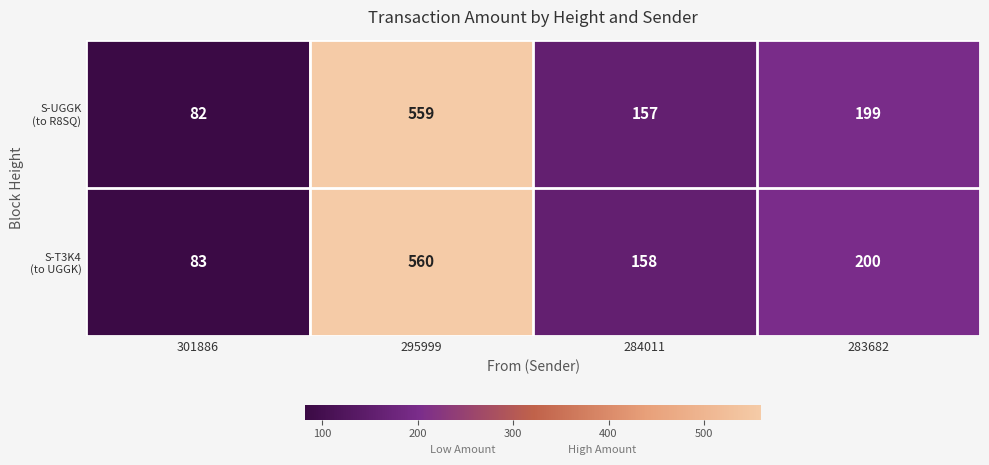

What is the minimum value shown in the chart?

82